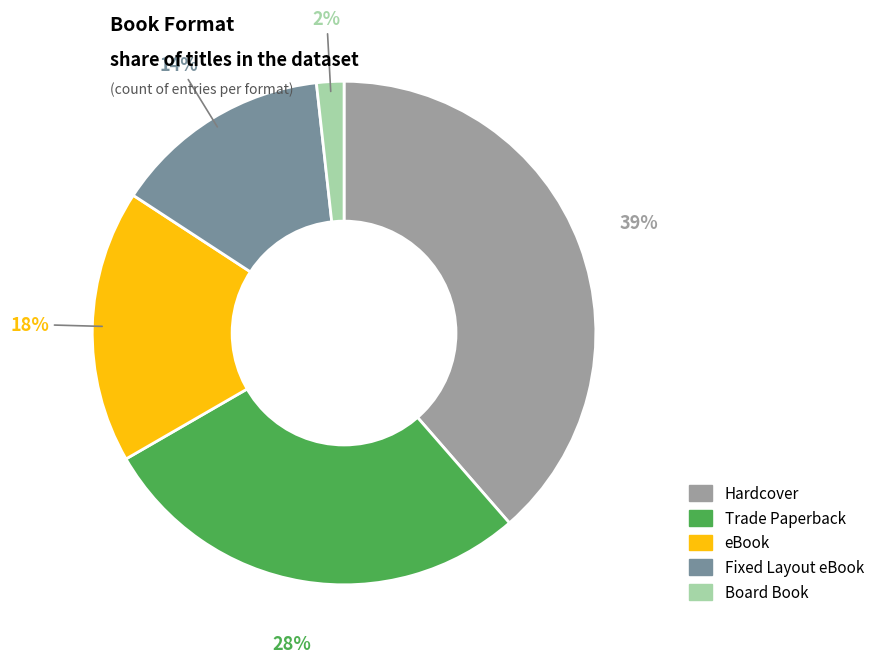

To the nearest percent, what is the difference between the largest and smallest slice percentages?

37%